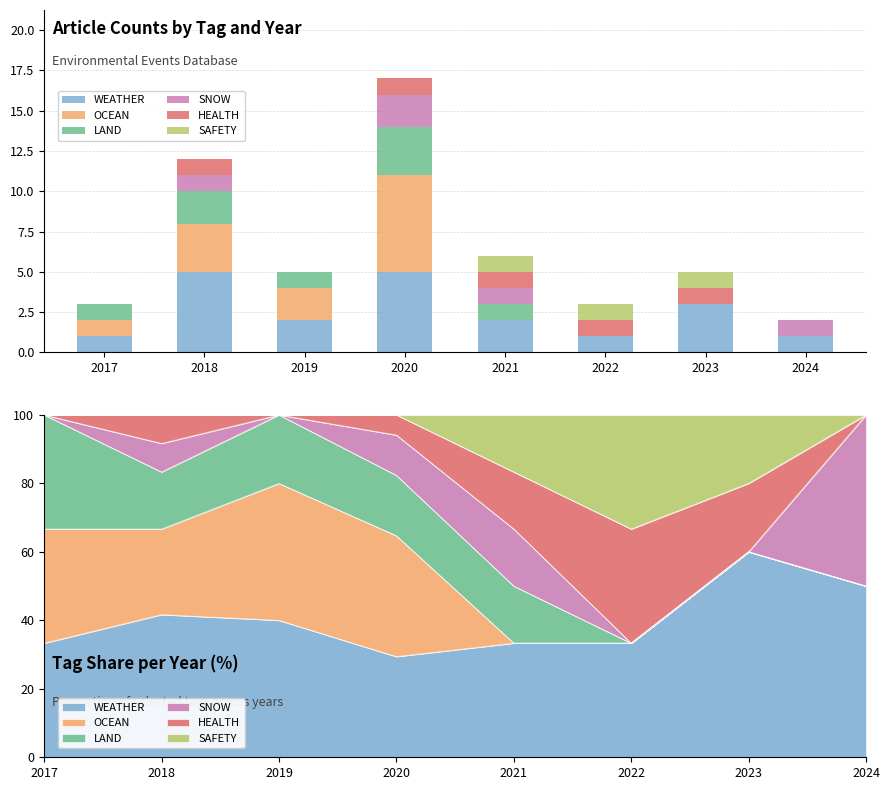

What is the difference between the highest and lowest values at 2019?

2